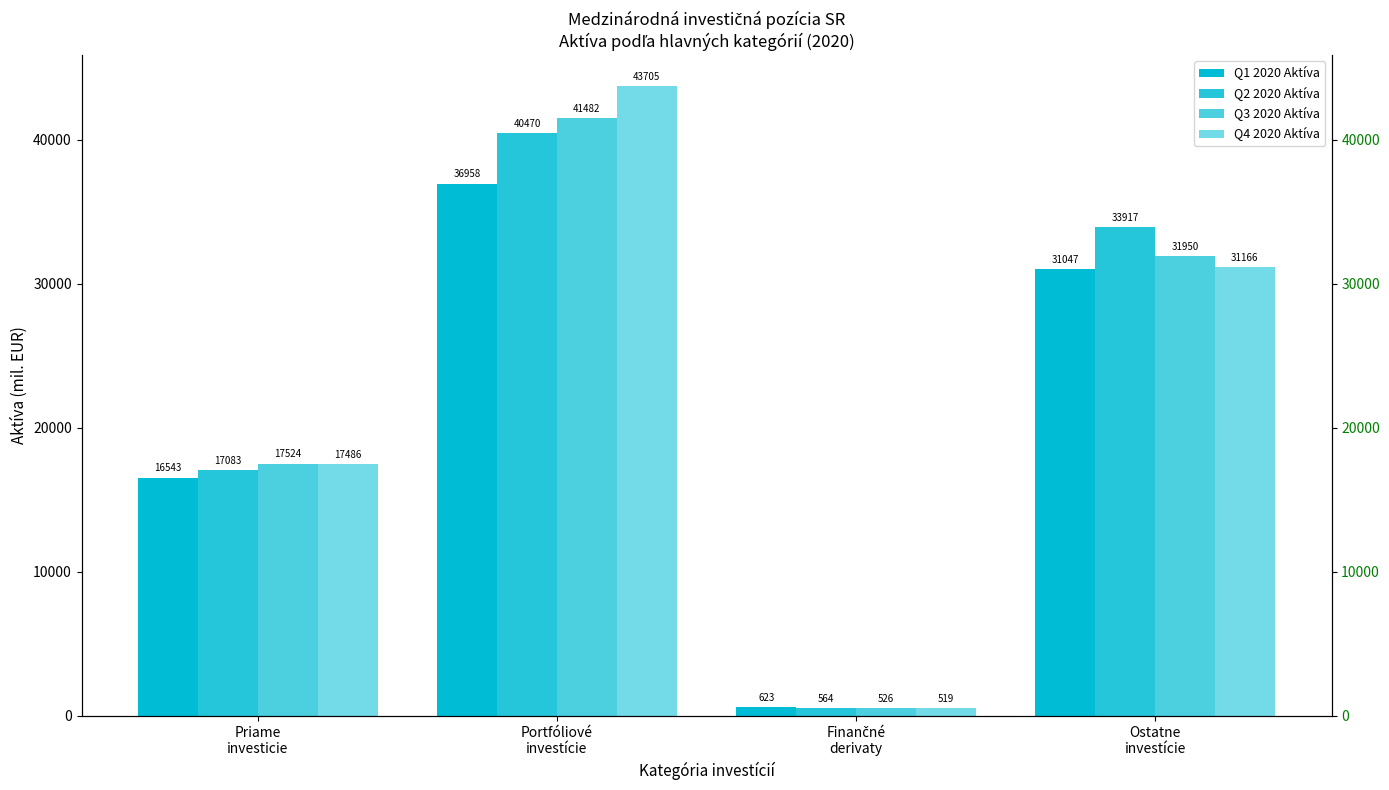

Reading right to left, transcribe all the data shown in this chart.

Q1 2020 Aktíva: 31047.2	623.4	36957.9	16542.7
Q2 2020 Aktíva: 33917.4	564.0	40470.1	17083.1
Q3 2020 Aktíva: 31950.2	525.7	41482.2	17524.0
Q4 2020 Aktíva: 31165.7	518.8	43705.3	17486.4